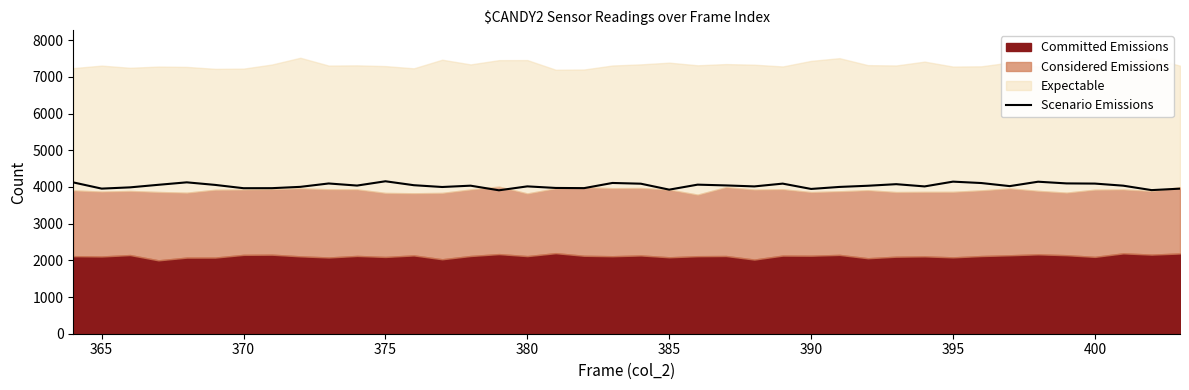

Is it true that Scenario Emissions equals 7044 at 380?

False